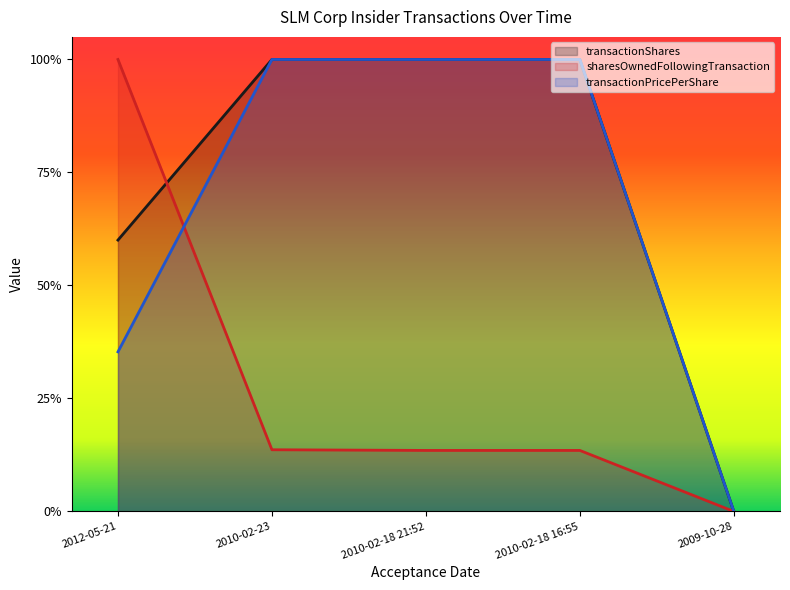

How many positive values does the transactionShares series have?

4